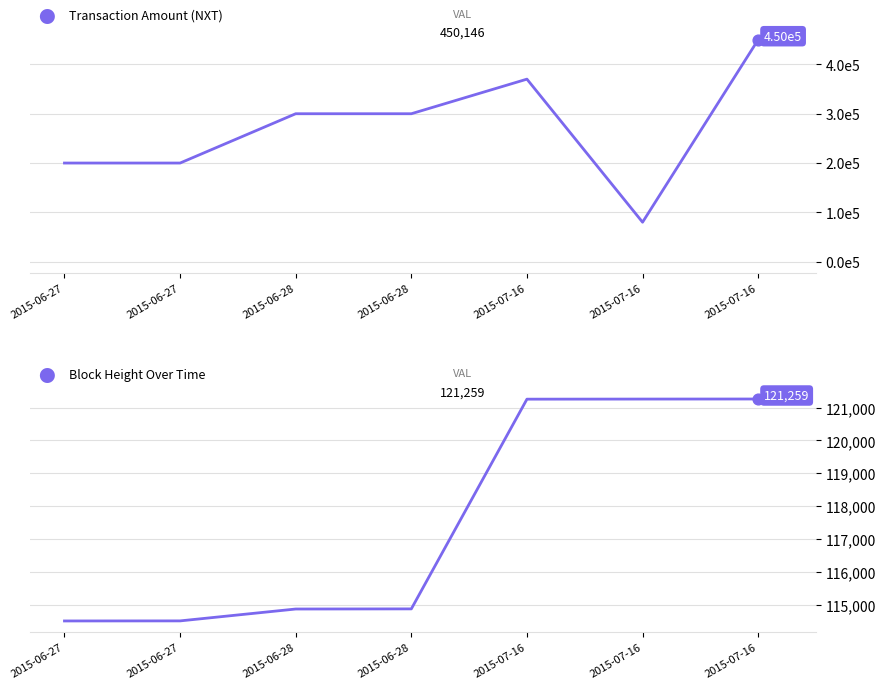

Which series has the widest spread of Y values?

Amount